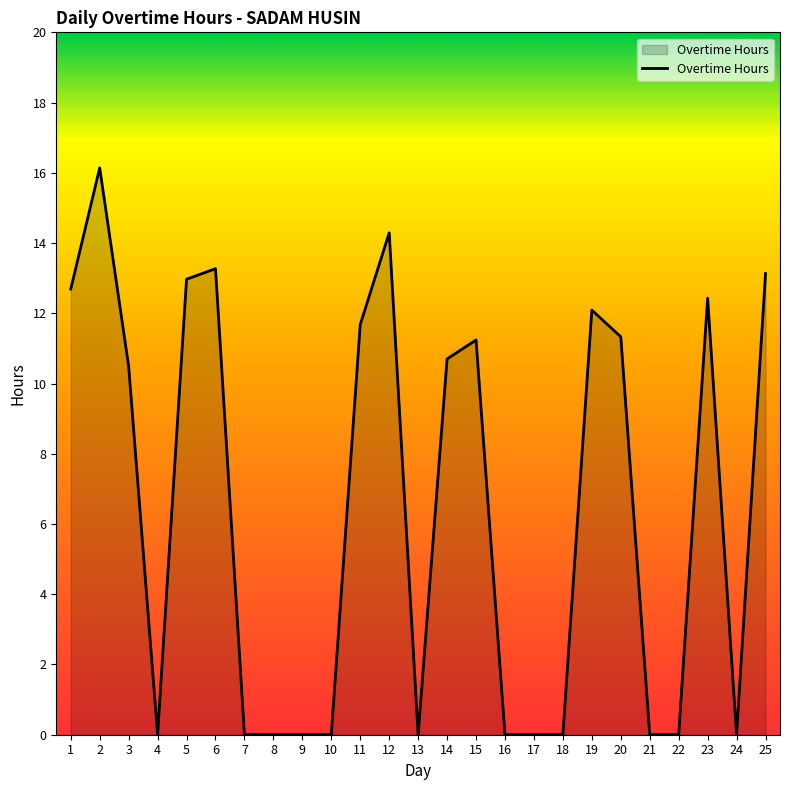

The value at 5 is 13.0. True or false?

True